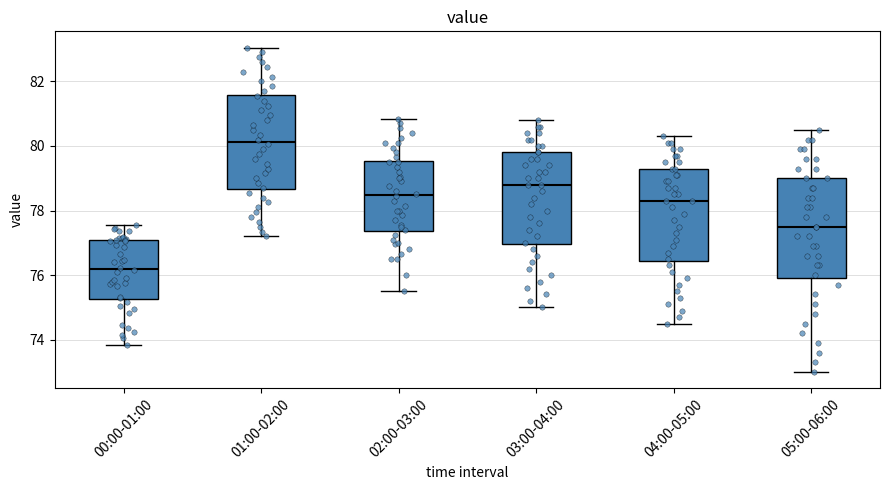

Reading left to right, read every box against the y-axis: the position of its median line, the range the box covers, and the ends of its whiskers. The values are not printed on the chart, so give them approximately, as read against the axis.

00:00-01:00: median 76.2, box 75.2 to 77.0, whiskers 73.8 to 77.6
01:00-02:00: median 80.2, box 78.6 to 81.6, whiskers 77.2 to 83.0
02:00-03:00: median 78.4, box 77.4 to 79.6, whiskers 75.6 to 80.8
03:00-04:00: median 78.8, box 77.0 to 79.8, whiskers 75.0 to 80.8
04:00-05:00: median 78.4, box 76.4 to 79.4, whiskers 74.6 to 80.4
05:00-06:00: median 77.6, box 76.0 to 79.0, whiskers 73.0 to 80.6